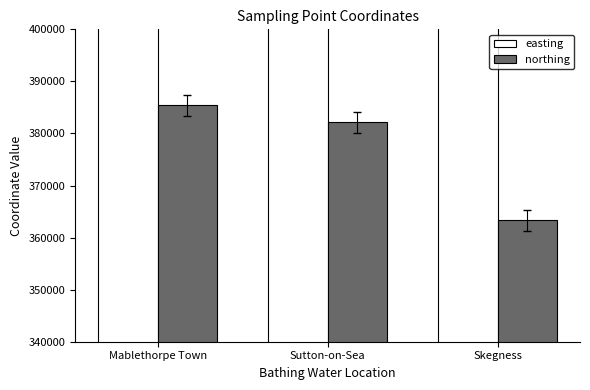

What is the difference between the highest and lowest values at Sutton-on-Sea?

170071